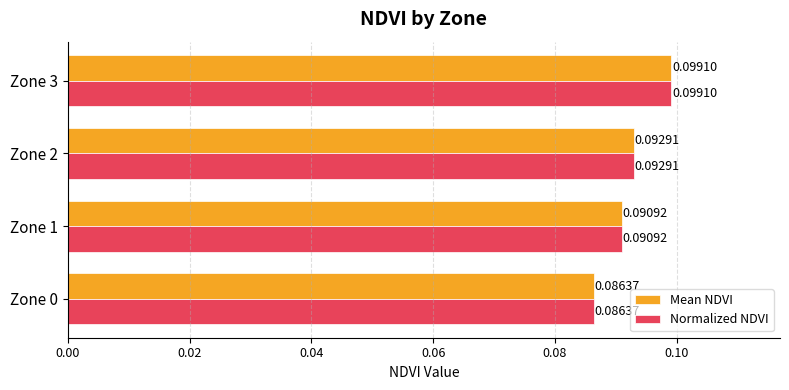

What is the sum of all Normalized NDVI values?

0.4